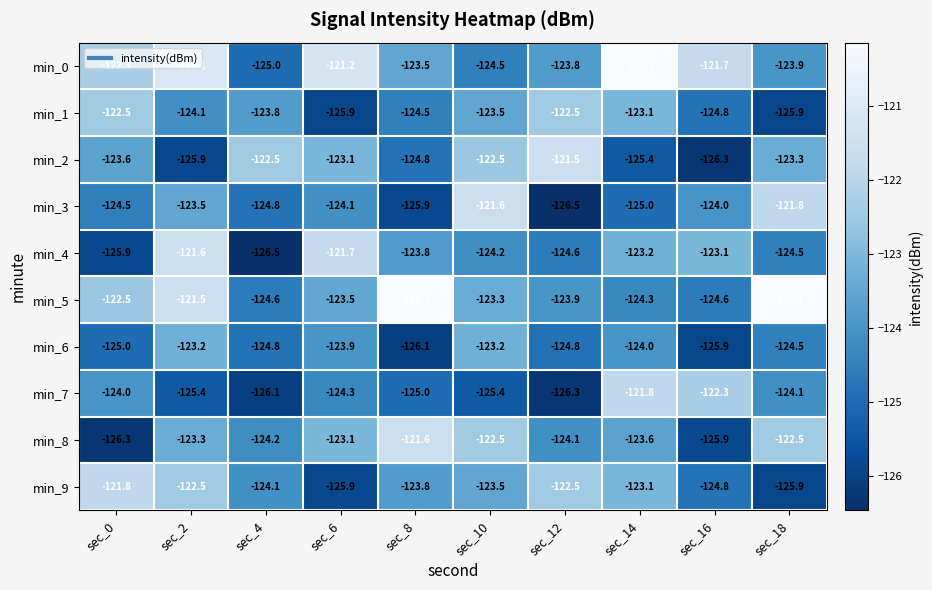

How many values in the min_8 series exceed -123?

3